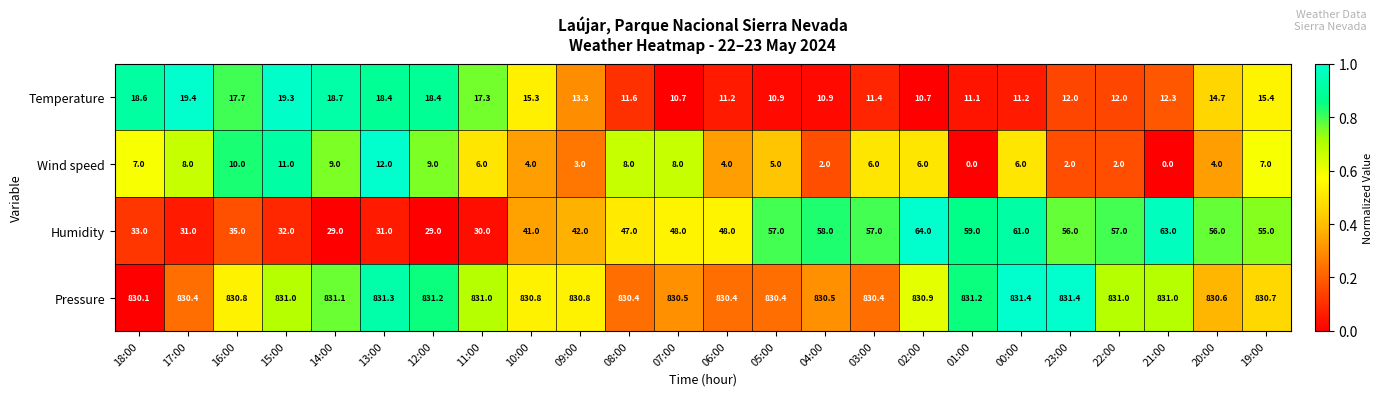

Which series has the largest range (max minus min)?

Humidity